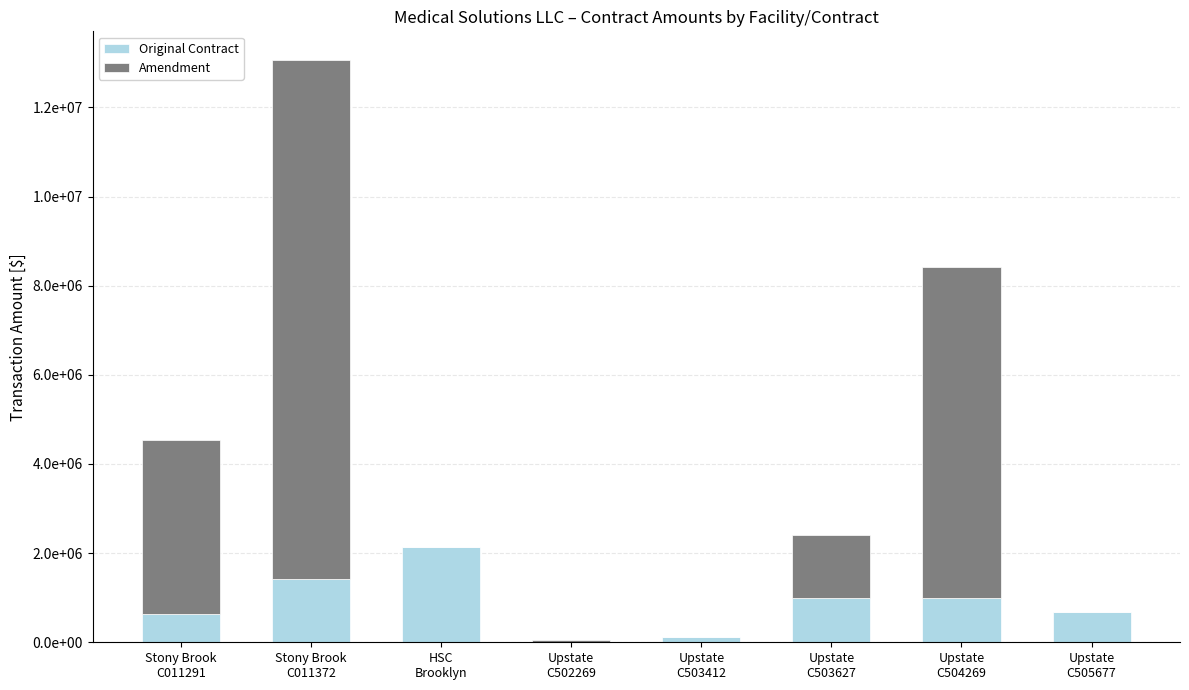

Are the bars horizontal?

No